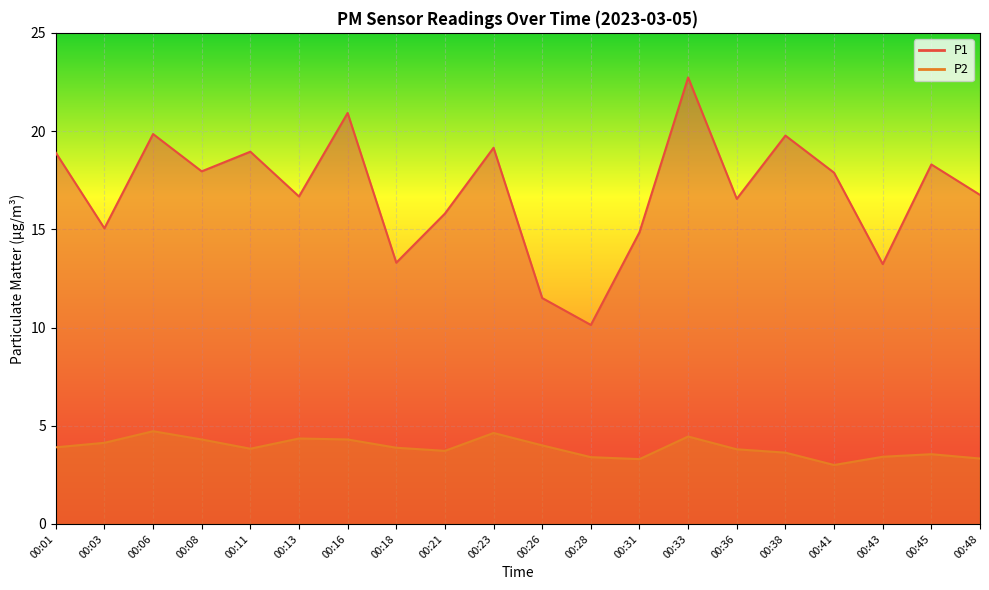

Which label corresponds to the smallest value in the chart?

00:41